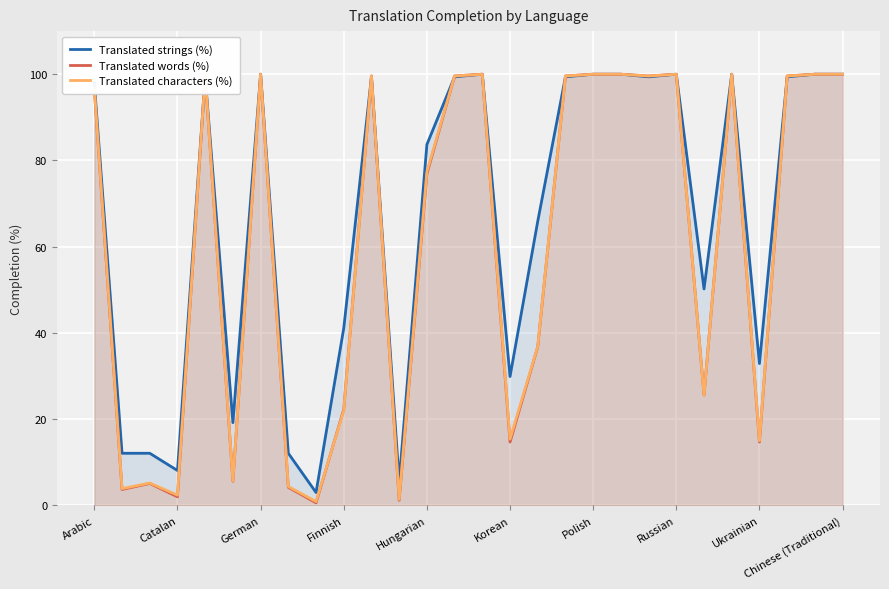

Is it true that Translated characters (%) equals 1.4 at 11?

True